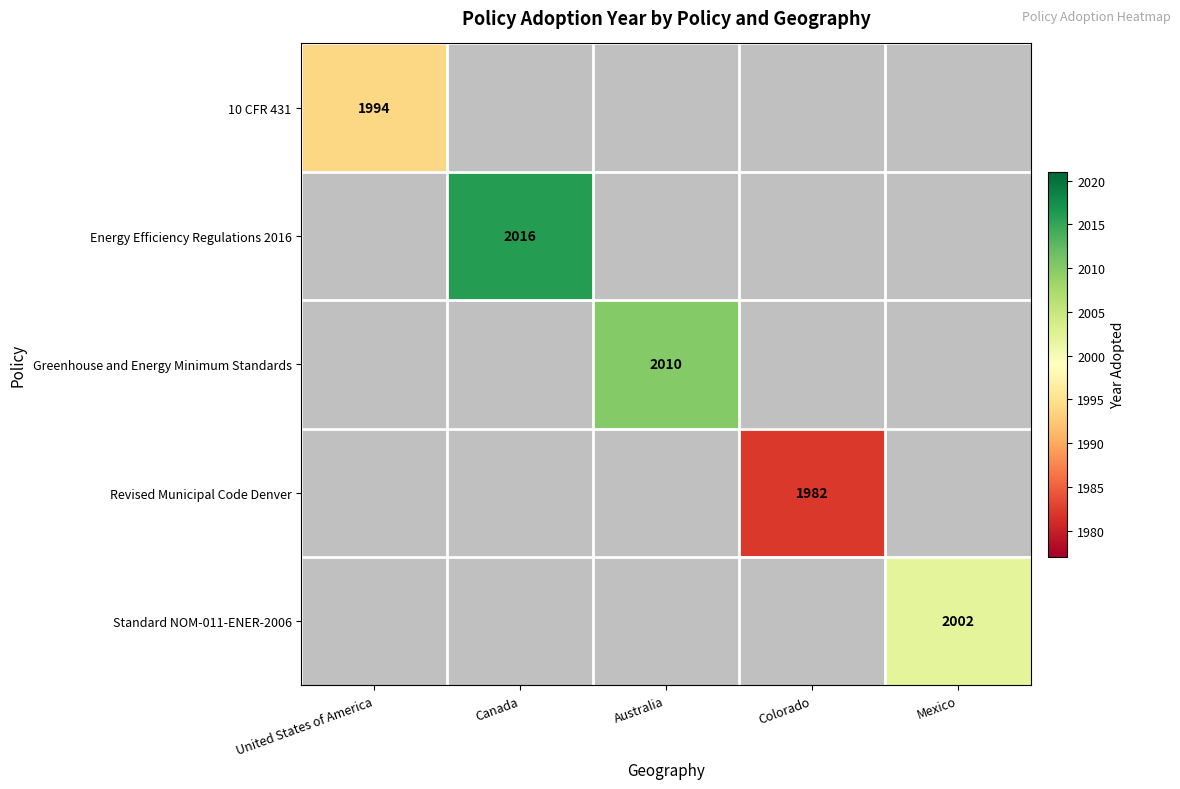

Which category has the highest value across all series?

Canada